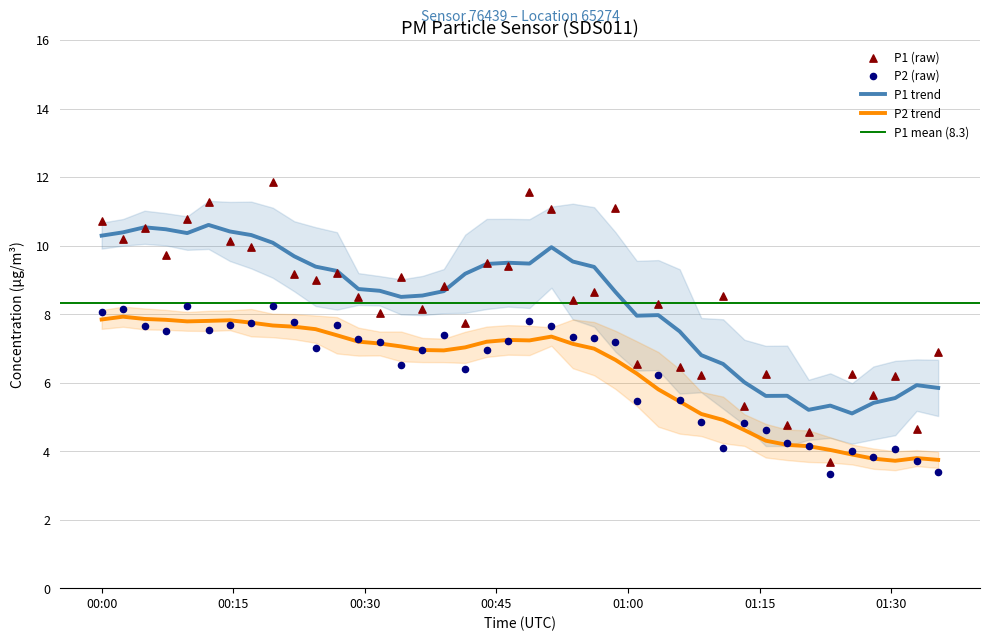

What is the highest value of the P1 trend series?

10.6